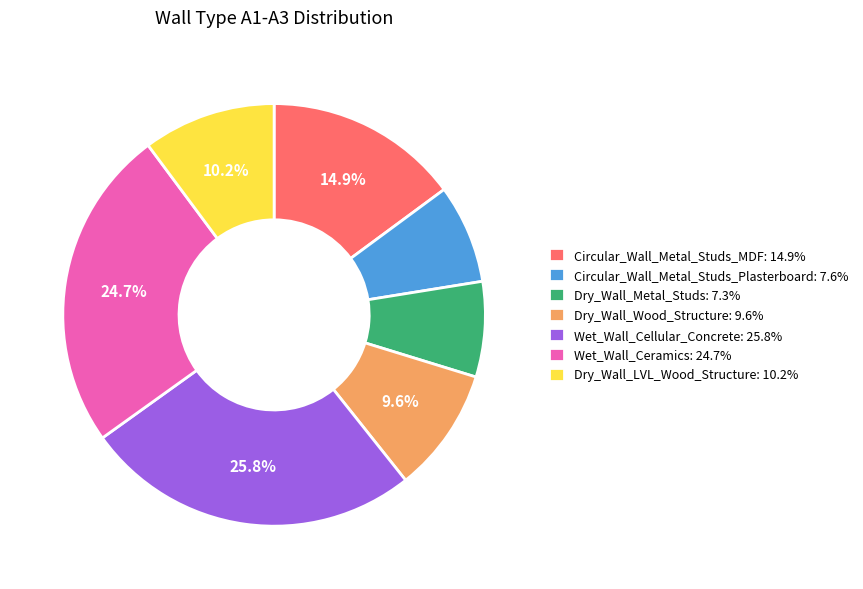

Is there a majority slice in this chart?

No